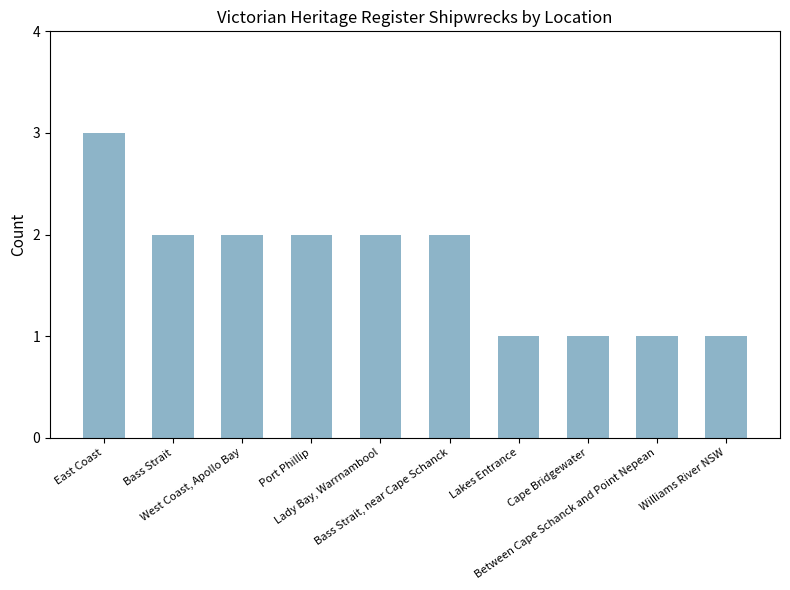

What is the value of the 7th bar from the left?

1